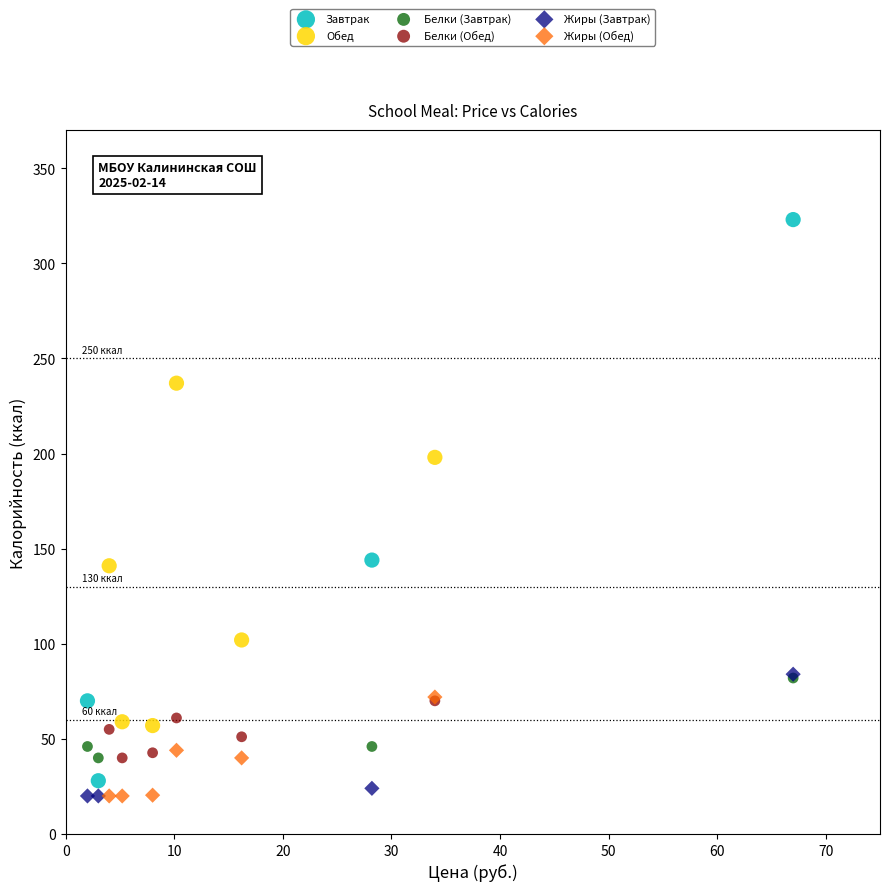

Which series reaches the maximum Y coordinate?

Завтрак